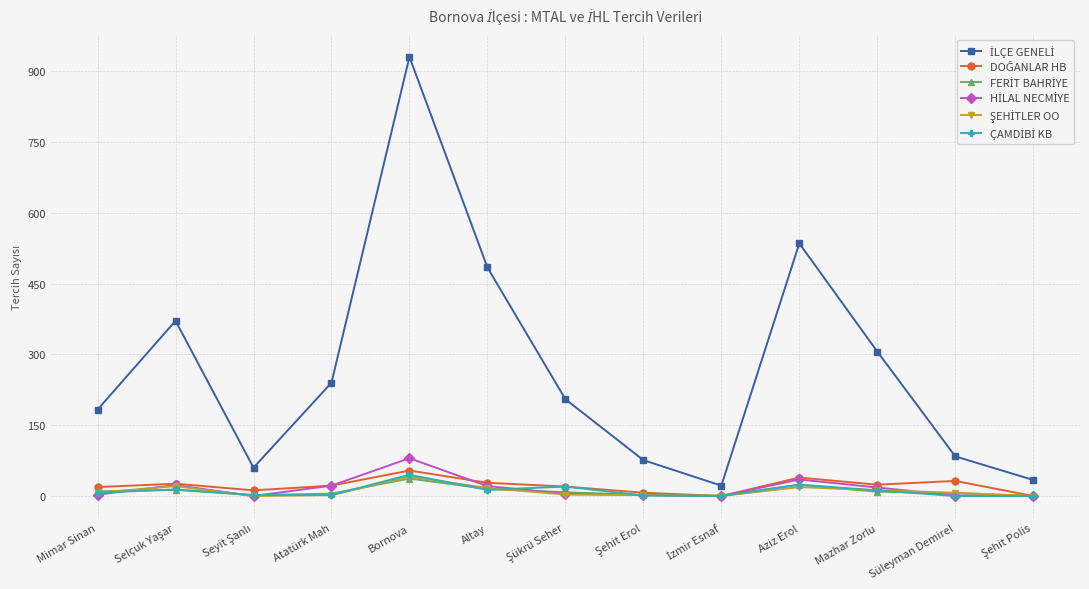

At how many categories does at least one series exceed 426?

3